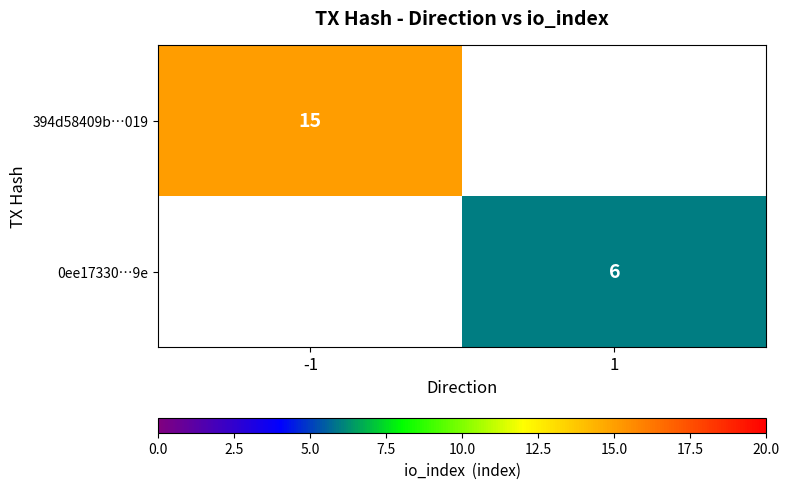

At how many categories does at least one series exceed 12?

1